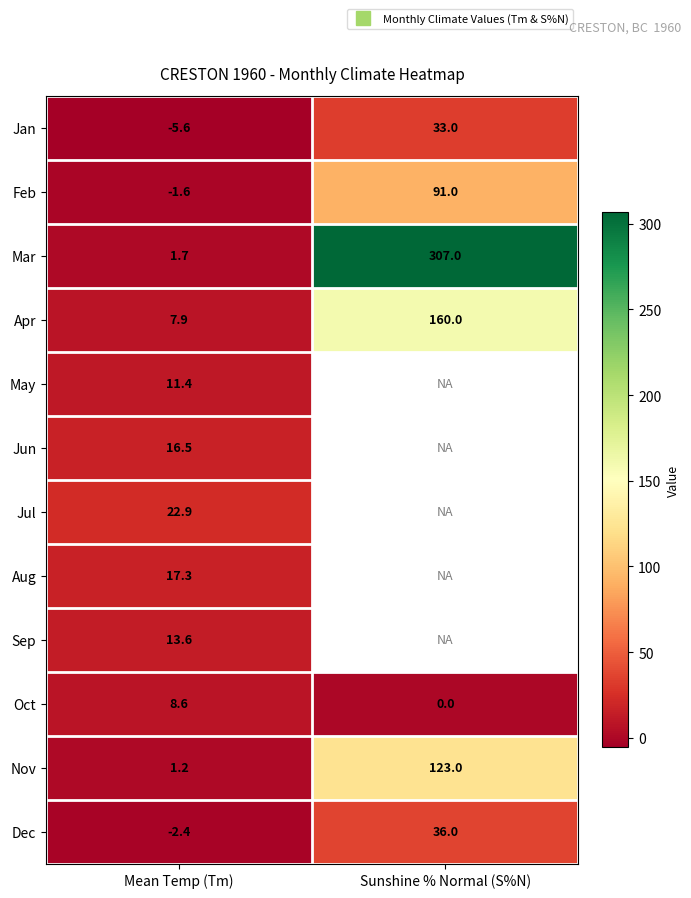

What is the maximum value for Jul?

22.9